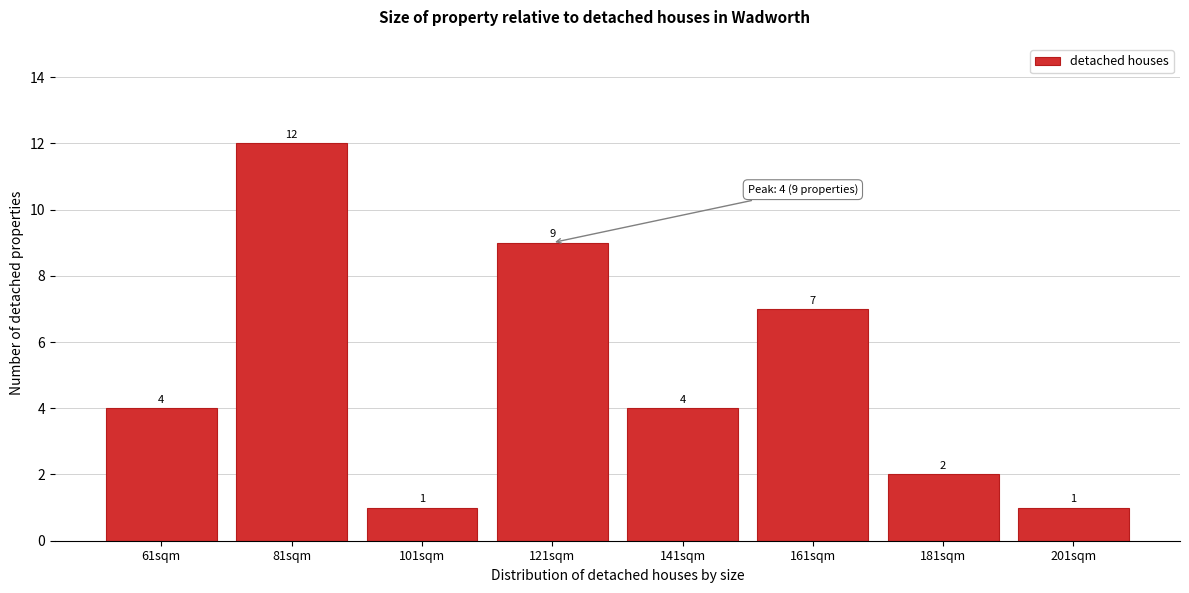

Reading left to right, list all the values displayed in this chart.

61sqm=4	81sqm=12	101sqm=1	121sqm=9	141sqm=4	161sqm=7	181sqm=2	201sqm=1